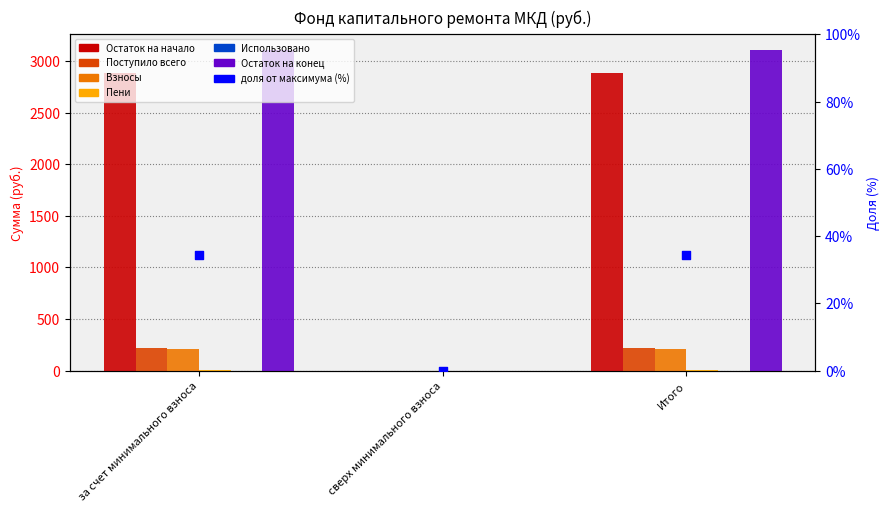

At which category is the sum across all series the highest?

за счет минимального взноса